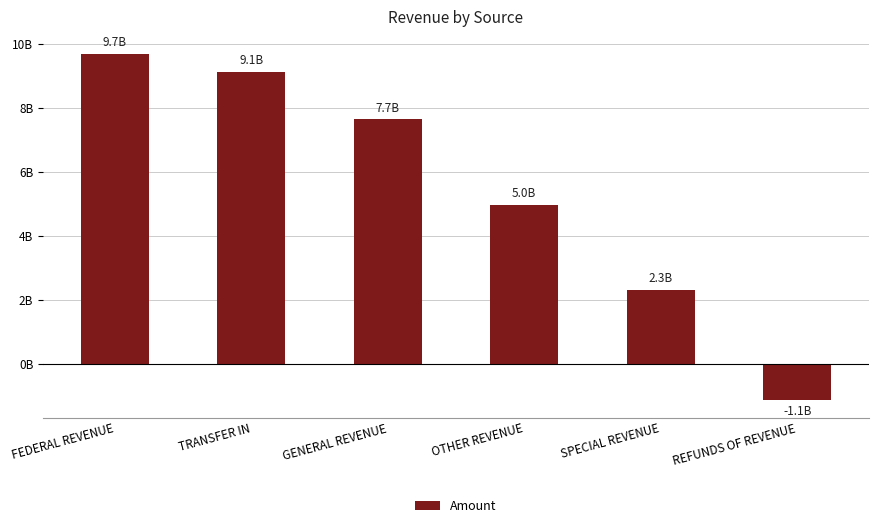

What is the difference between the maximum and minimum values?

10814942997.8